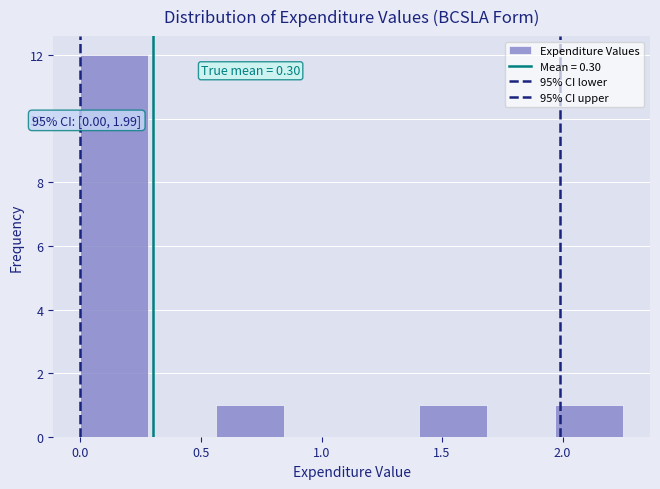

Which range on the x-axis has the tallest bar?

0.00 to 0.30